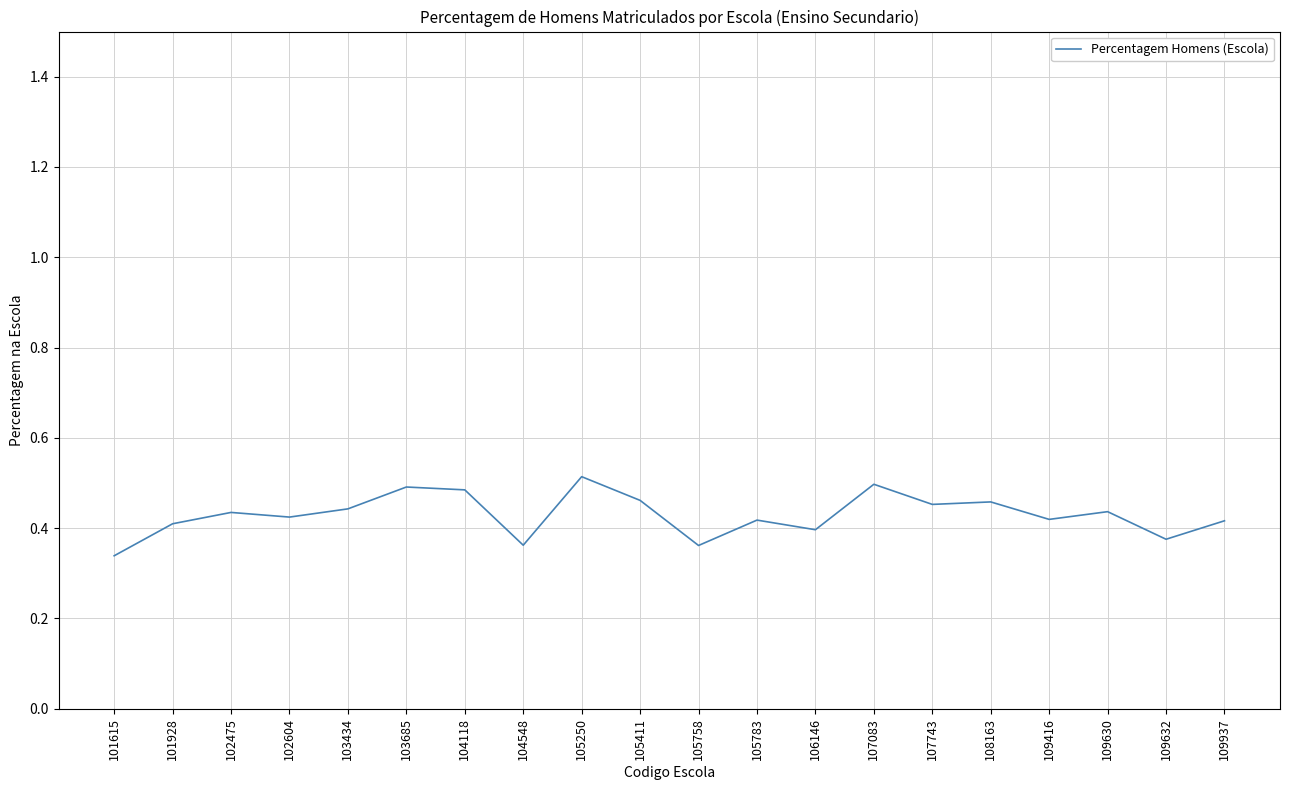

How many lines are shown in the chart?

1